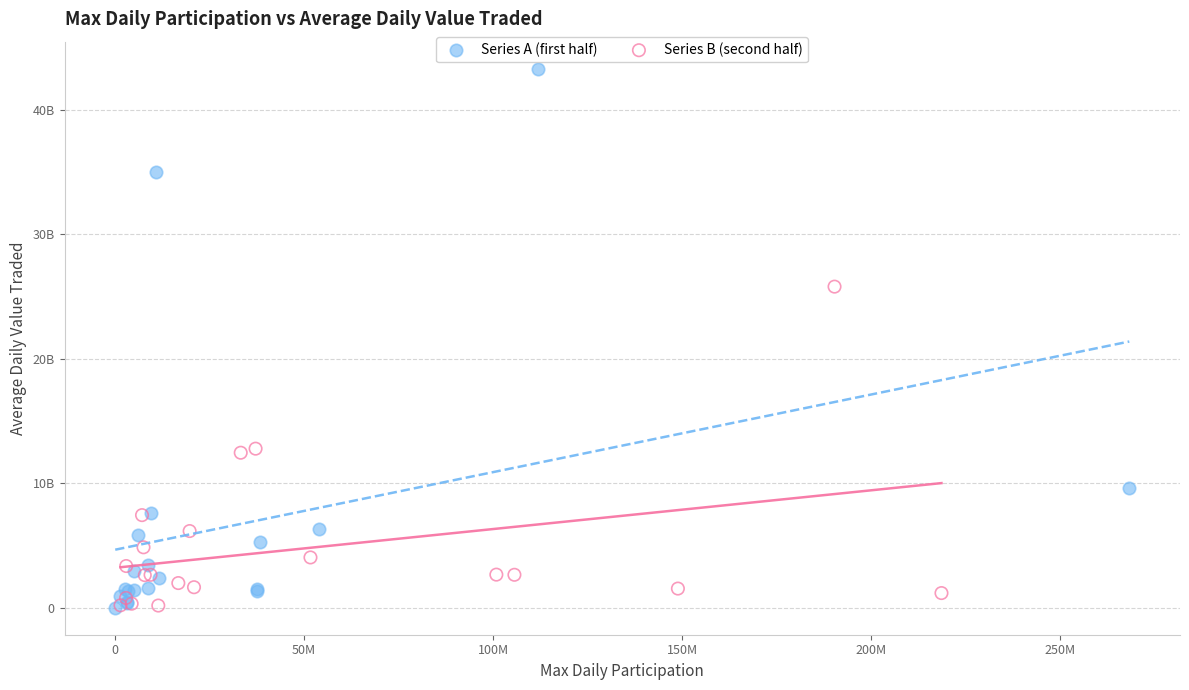

What are all the series names shown in the legend?

Series A (first half), Series B (second half)